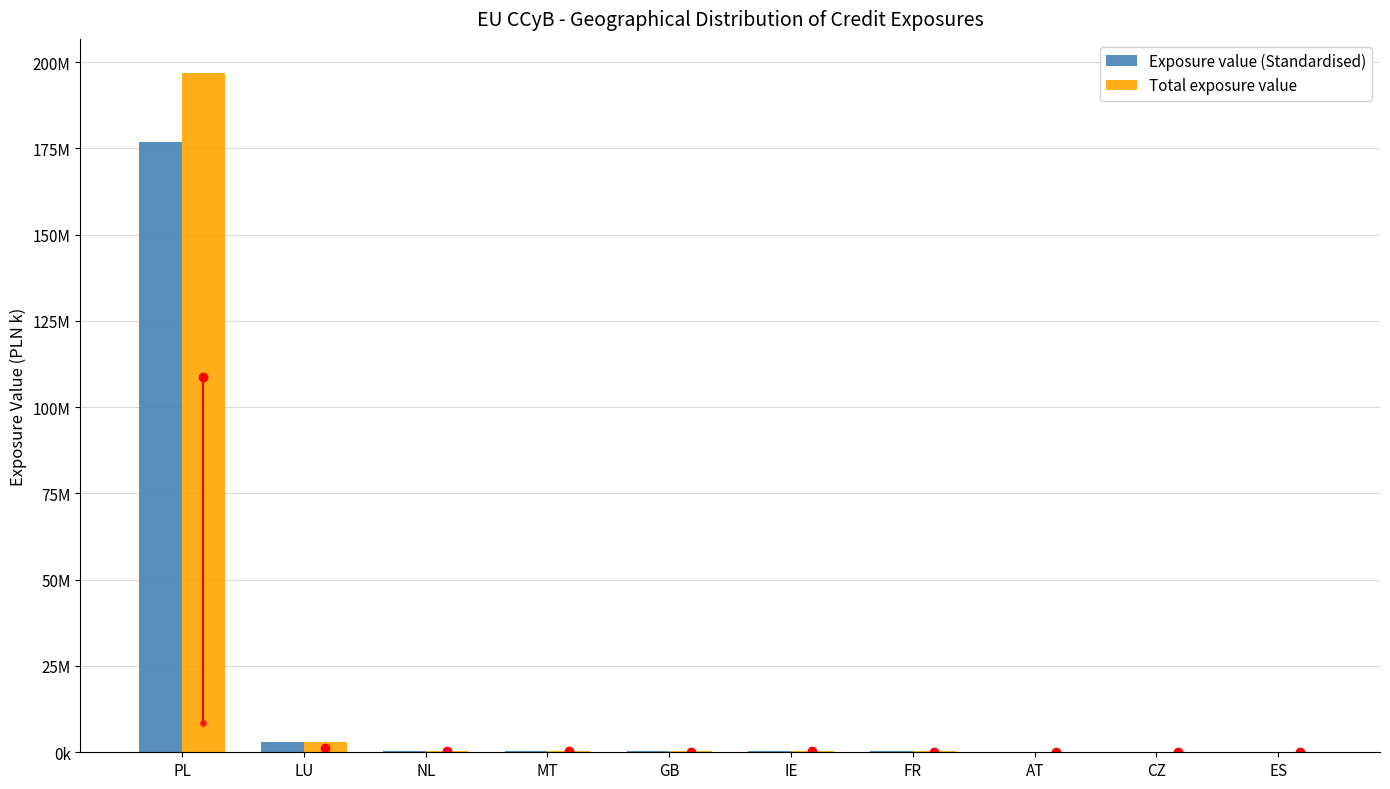

Are the bars grouped side by side (vs. stacked)?

Yes